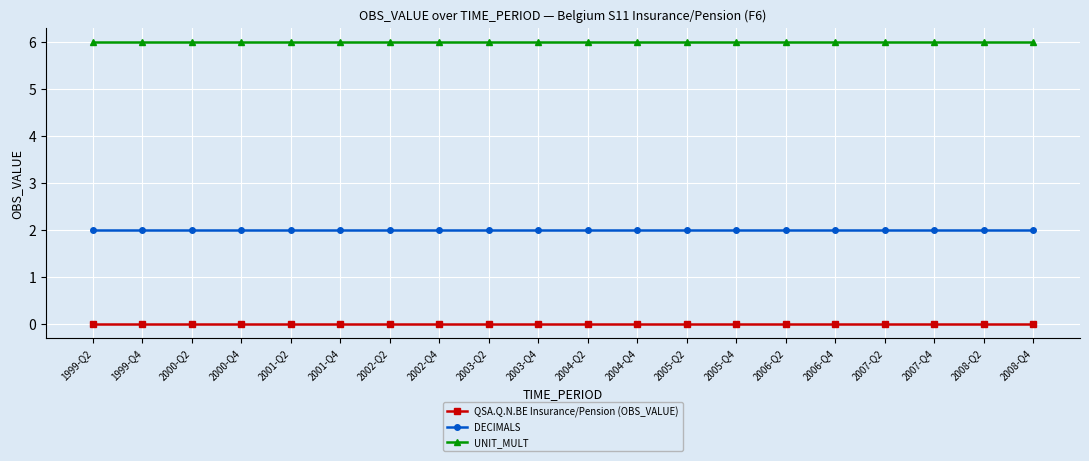

What is the label of the 18th point from the left?

2007-Q4